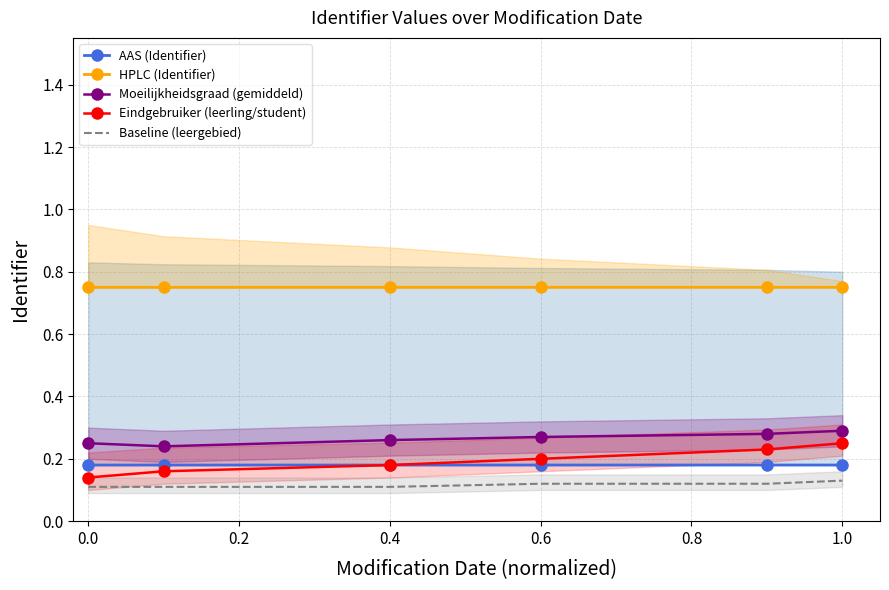

What is the smallest value displayed?

0.1